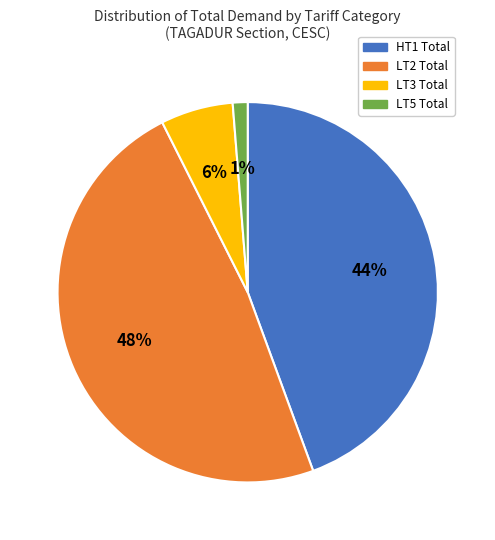

Between LT5 Total and LT2 Total, which is larger?

LT2 Total